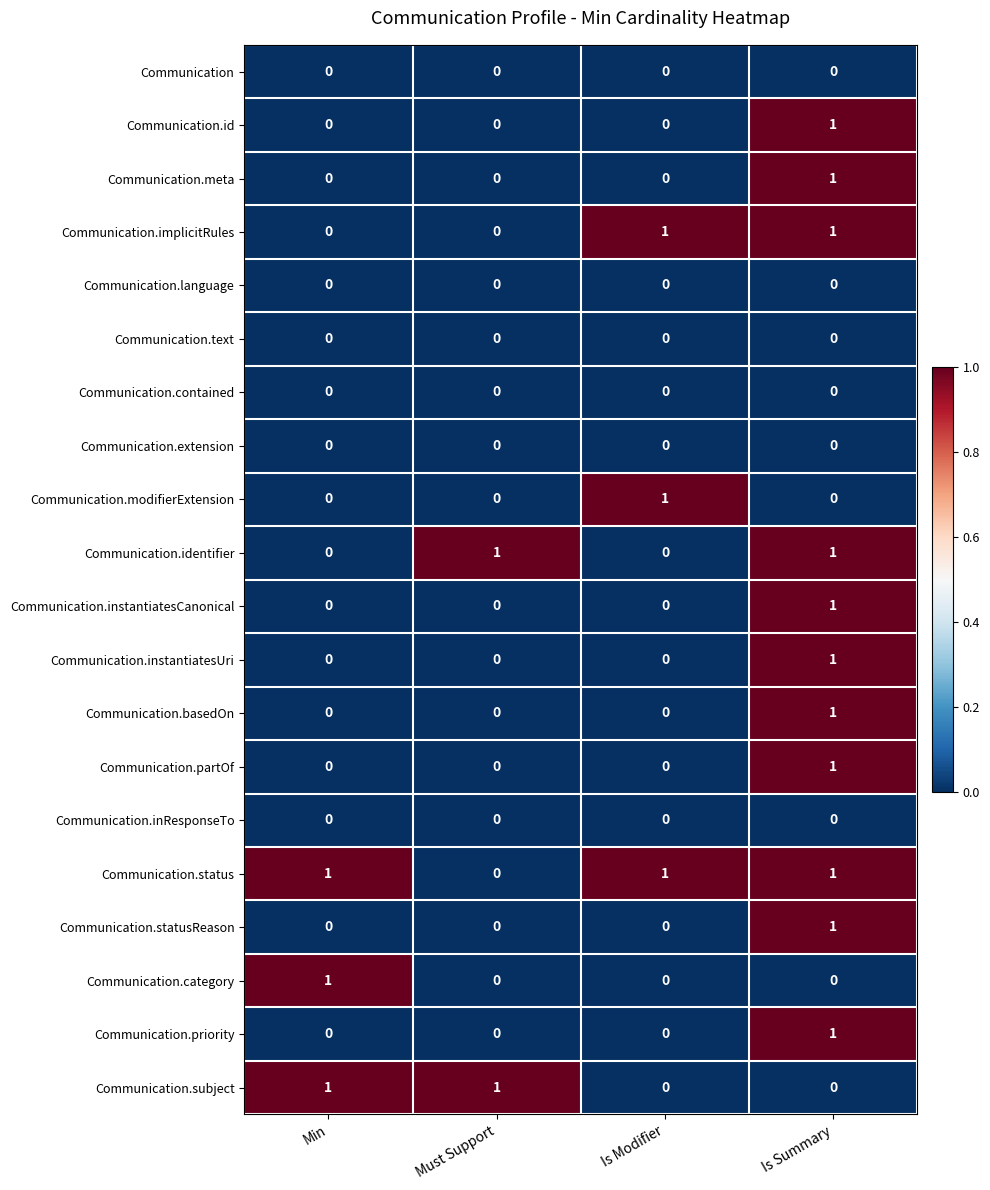

Count the number of categories in the chart.

4